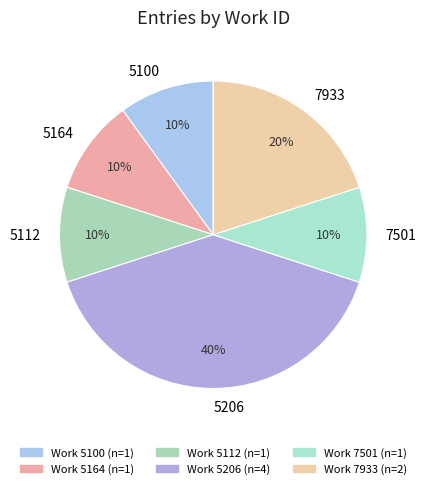

Is there a majority slice in this chart?

No